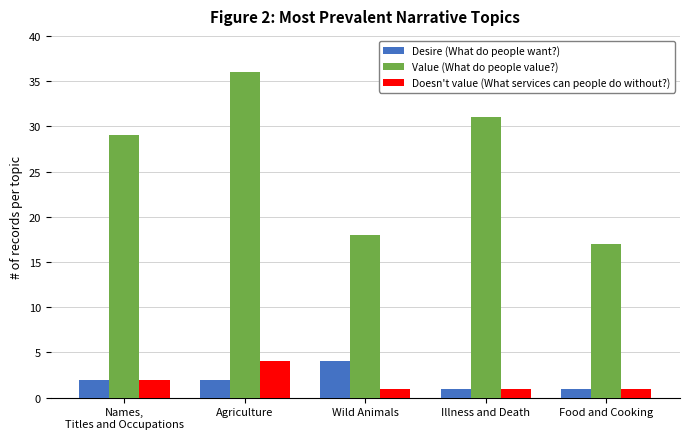

Reading right to left, what are all the values shown in this chart?

Desire (What do people want?): 1	1	4	2	2
Value (What do people value?): 17	31	18	36	29
Doesn't value (What services can people do without?): 1	1	1	4	2